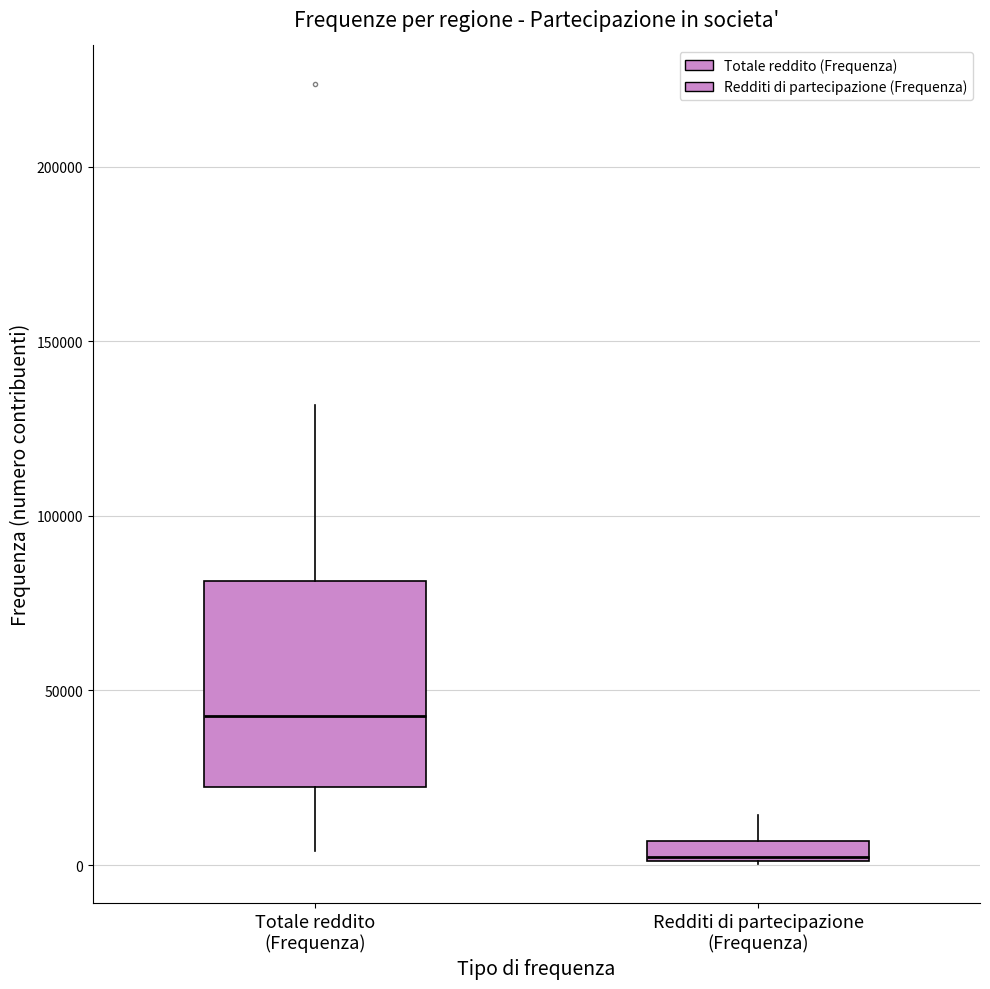

Comparing the boxes themselves (not the whiskers), which one is the tallest?

Totale reddito (Frequenza)